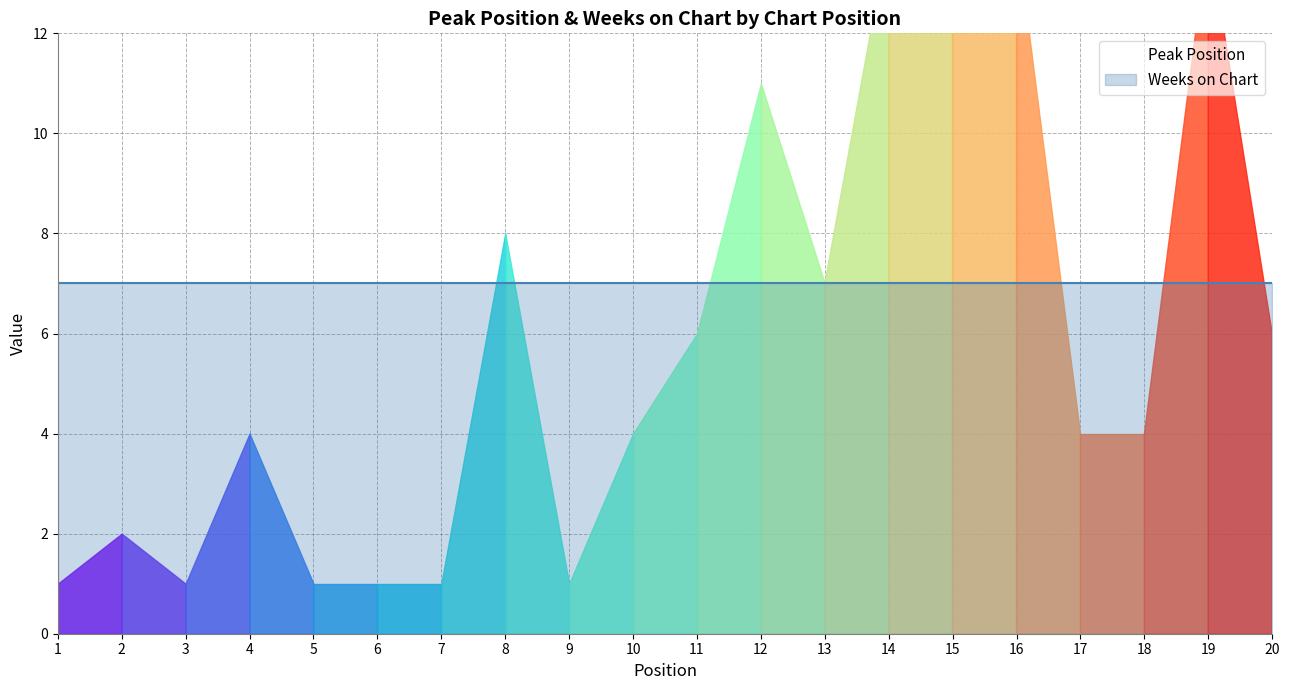

What is the total value across all series at 19?

21